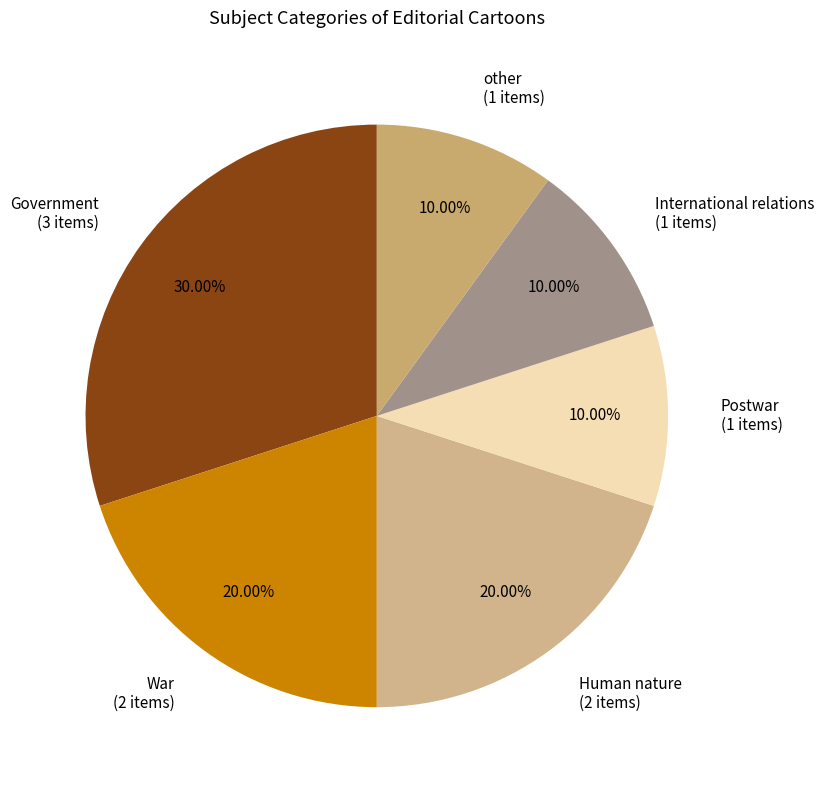

Which category has the biggest portion of the pie?

Government